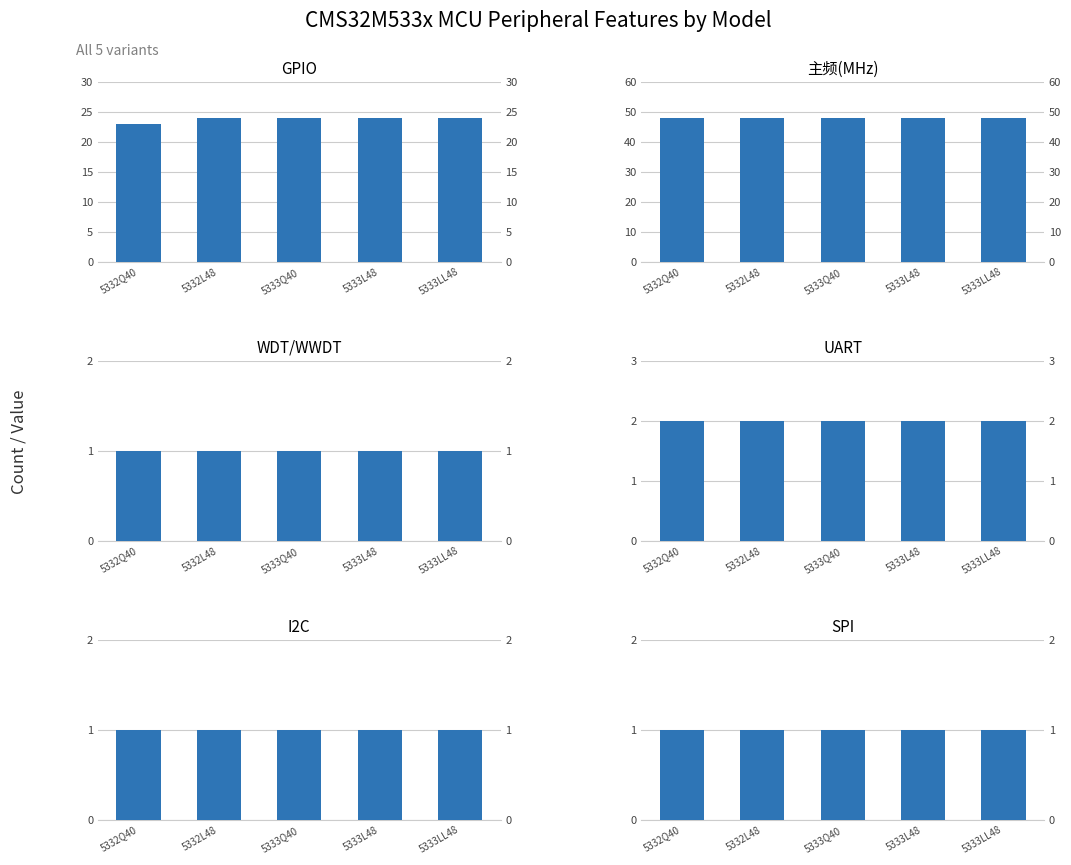

List the labels in order of WDT/WWDT value, largest first.

5332Q40, 5332L48, 5333Q40, 5333L48, 5333LL48